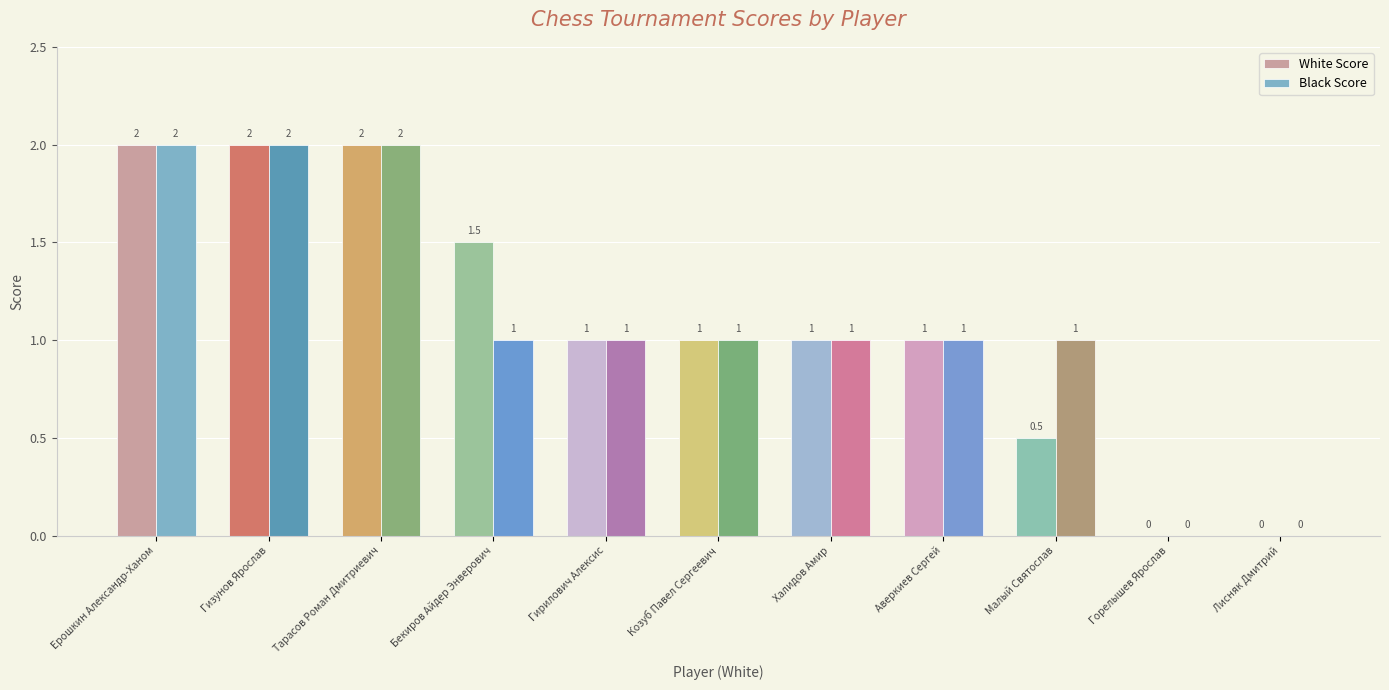

At which label does Black Score first exceed 1?

Ерошкин Александр-Ханом